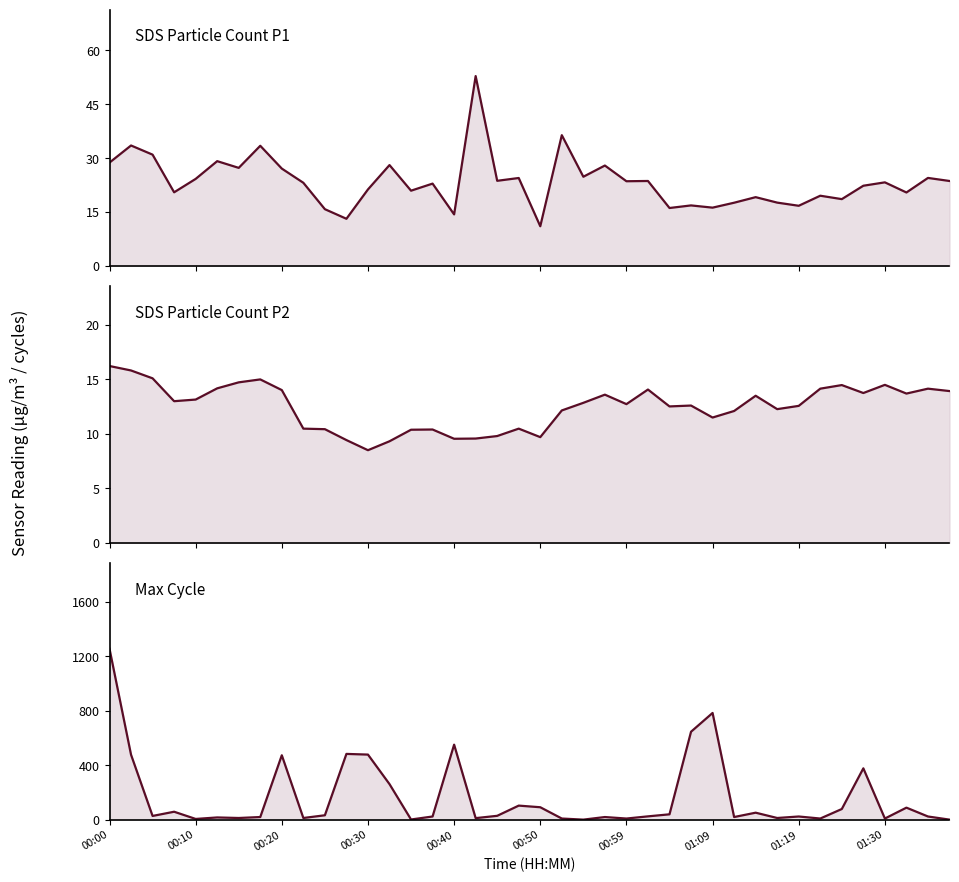

Does the chart have visible grid lines?

No